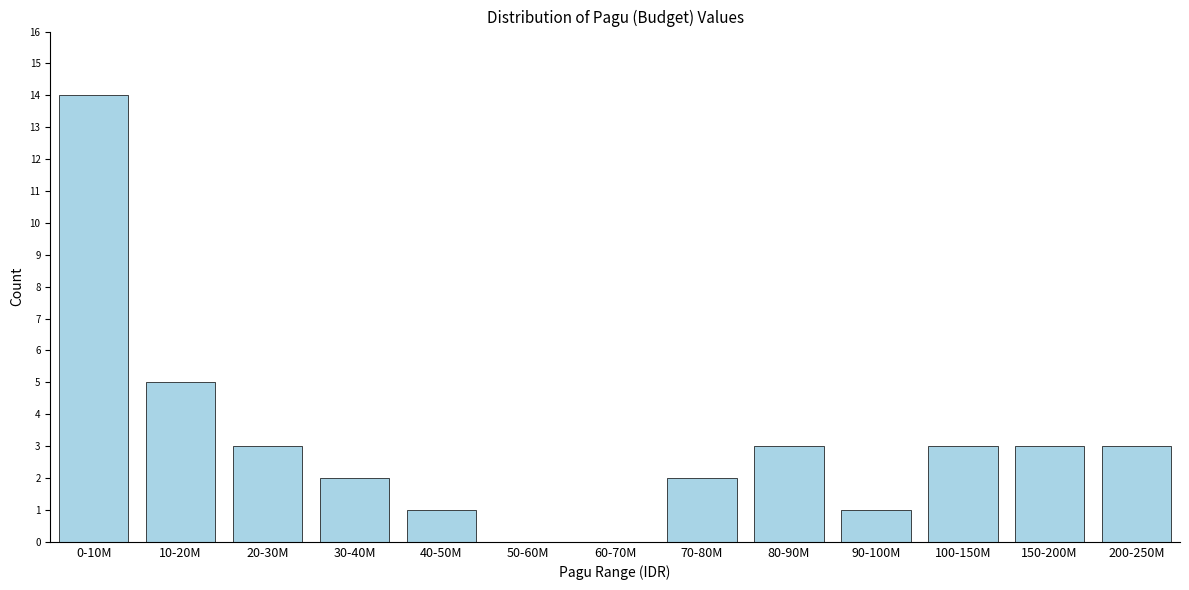

What is the sum of the values at 40-50M and 100-150M?

4